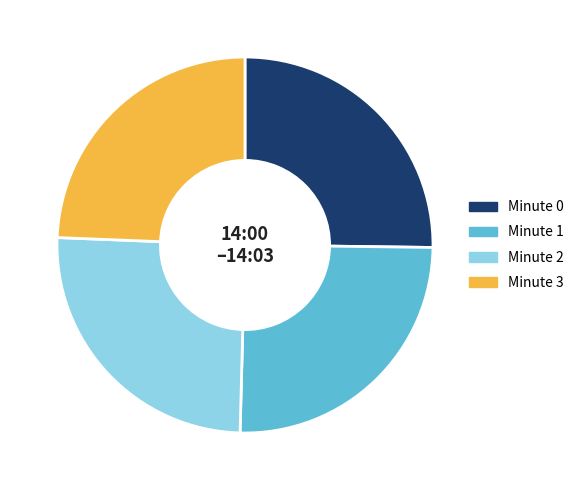

Is there any slice that represents more than half of the pie?

No